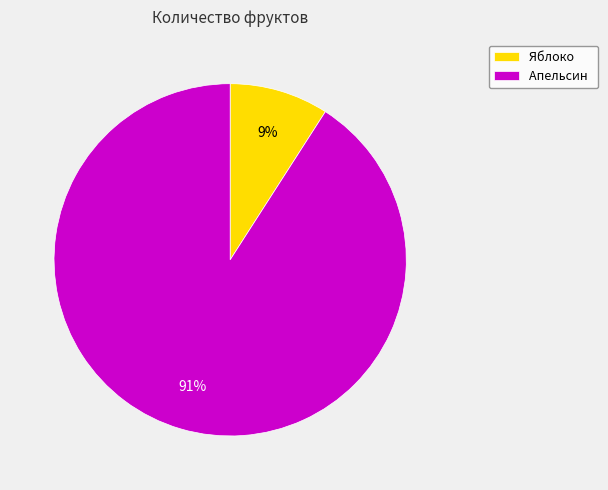

Is it true that Апельсин is 91% of the pie?

True